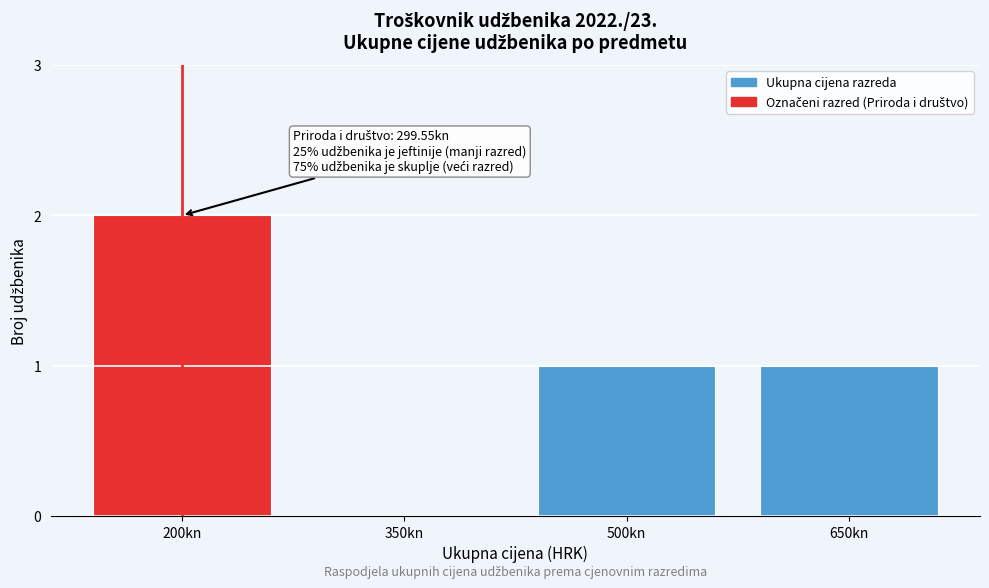

Reading left to right, transcribe all the data shown in this chart.

200kn=2	350kn=0	500kn=1	650kn=1